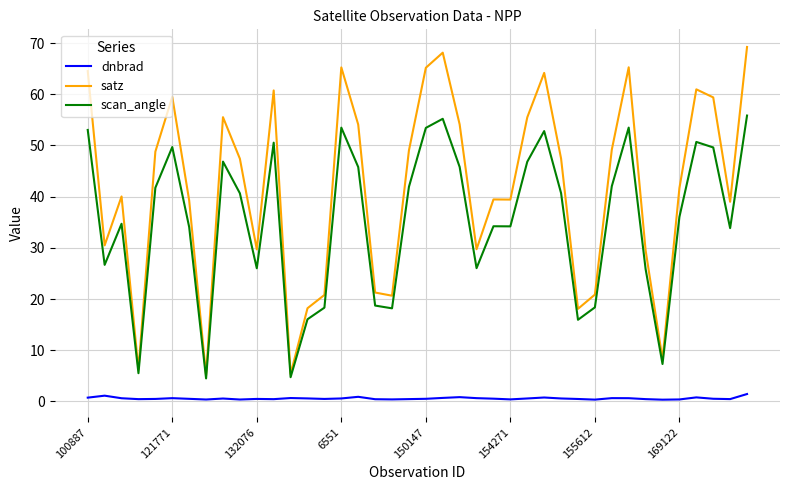

What is the difference between the maximum and minimum values in the scan_angle series?

51.3